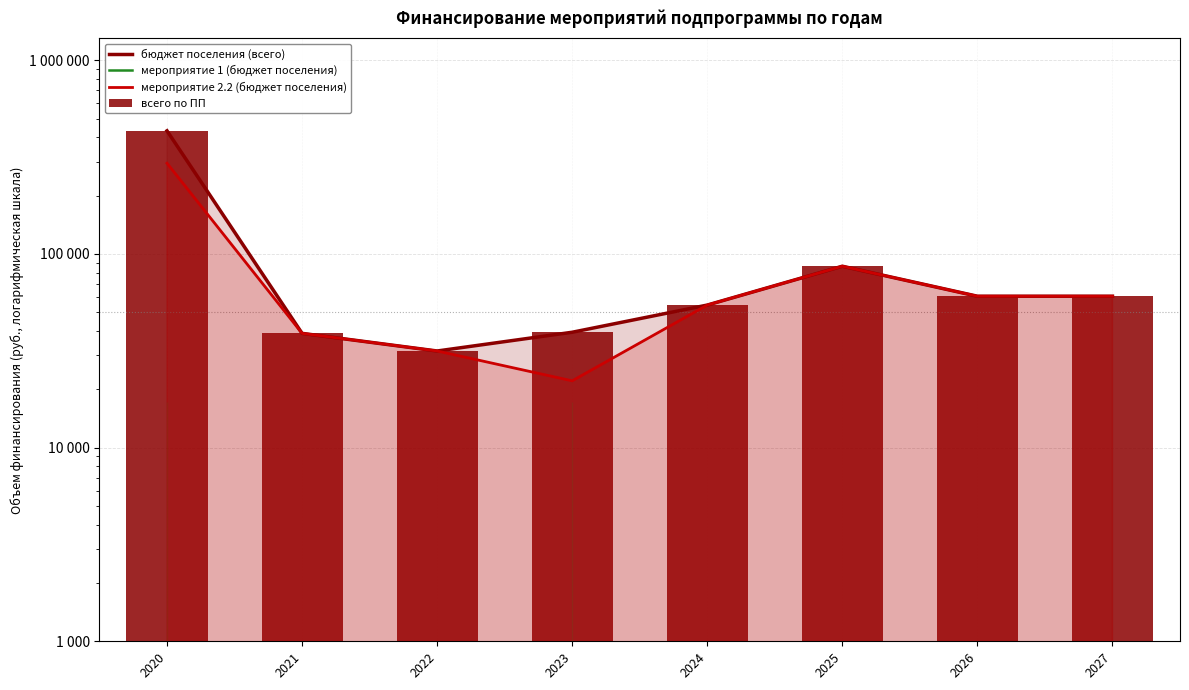

Where is всего по ПП nearest to the value 231889?

2025